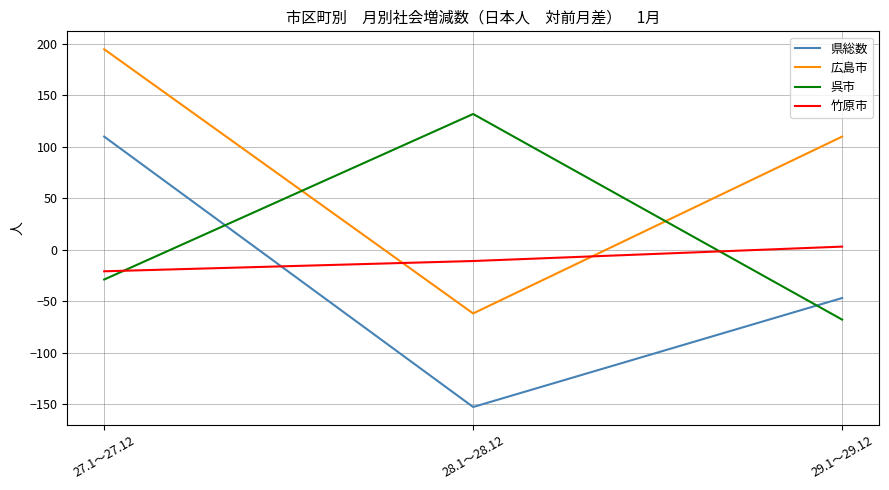

At which label does 県総数 first exceed -47?

27.1～27.12